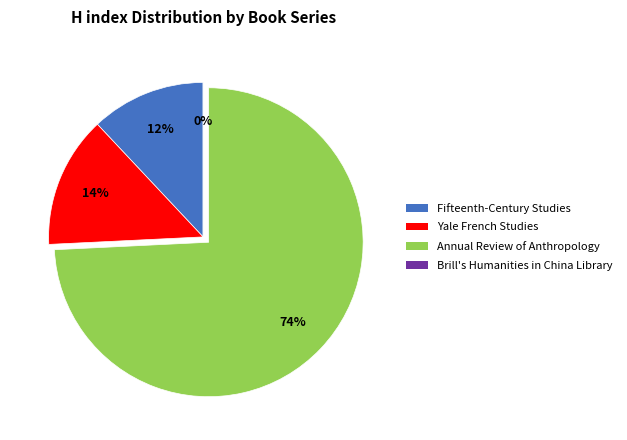

Rank the categories by value from lowest to highest.

Brill's Humanities in China Library, Fifteenth-Century Studies, Yale French Studies, Annual Review of Anthropology